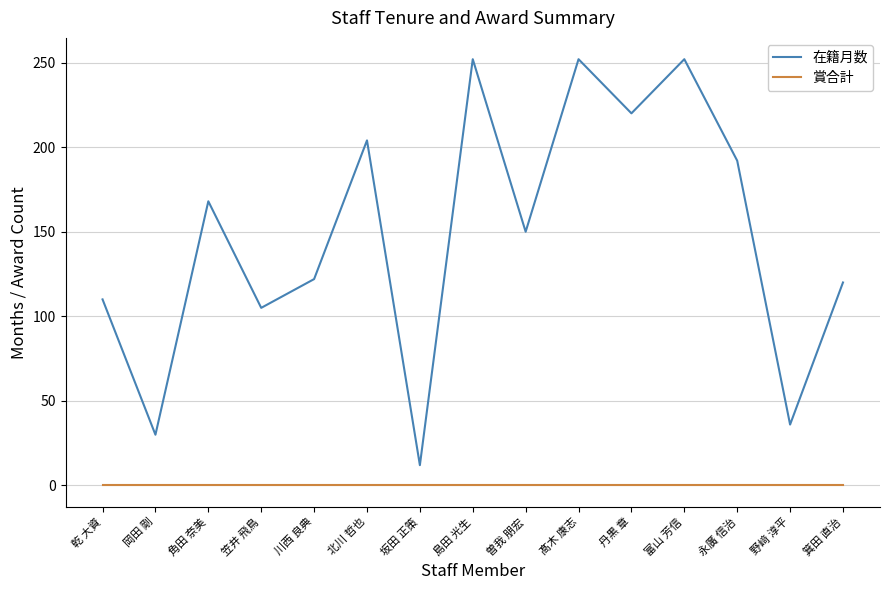

What is the greatest value displayed?

252